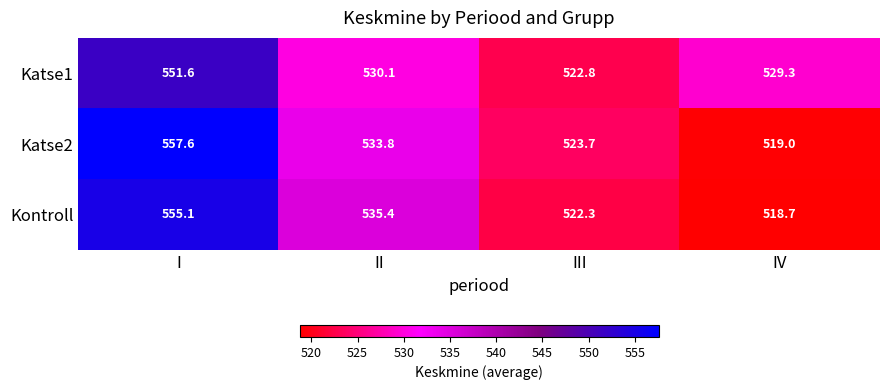

At which label is Kontroll closest to 536?

II